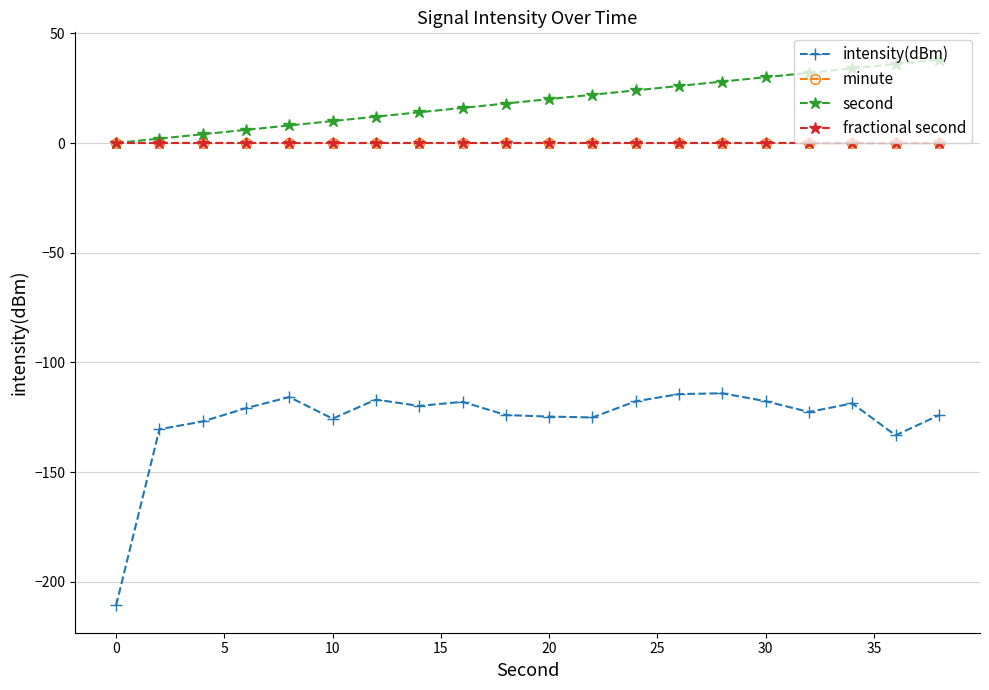

Does the chart have visible grid lines?

Yes